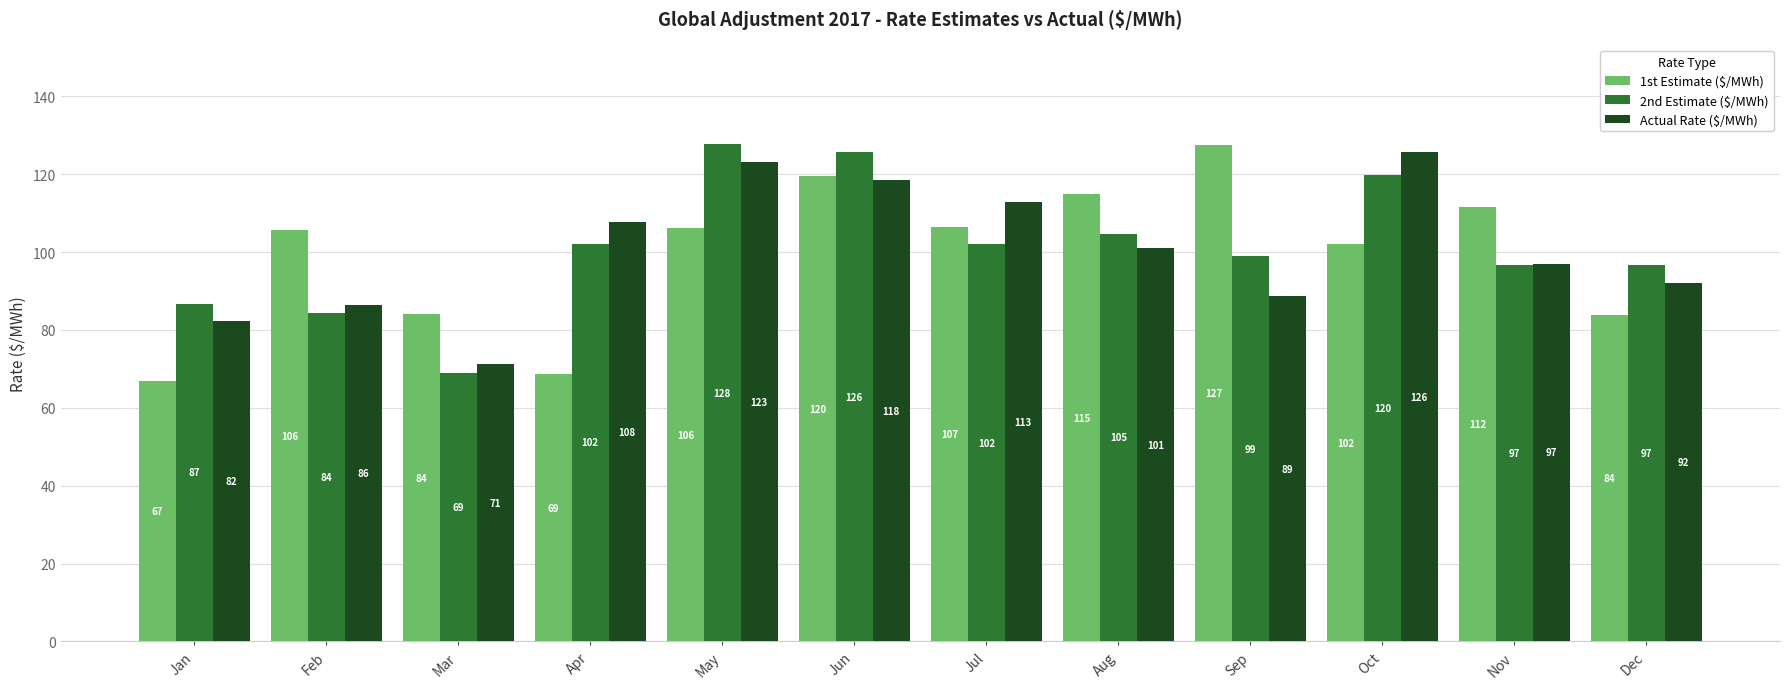

What is the total value across all series at Nov?

305.4